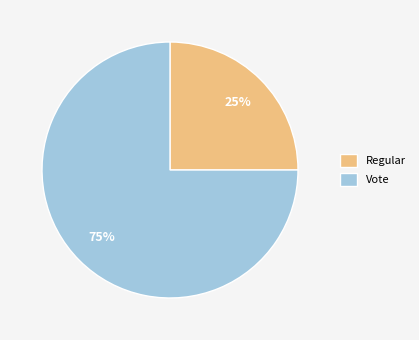

What is the largest slice in the pie chart?

Vote